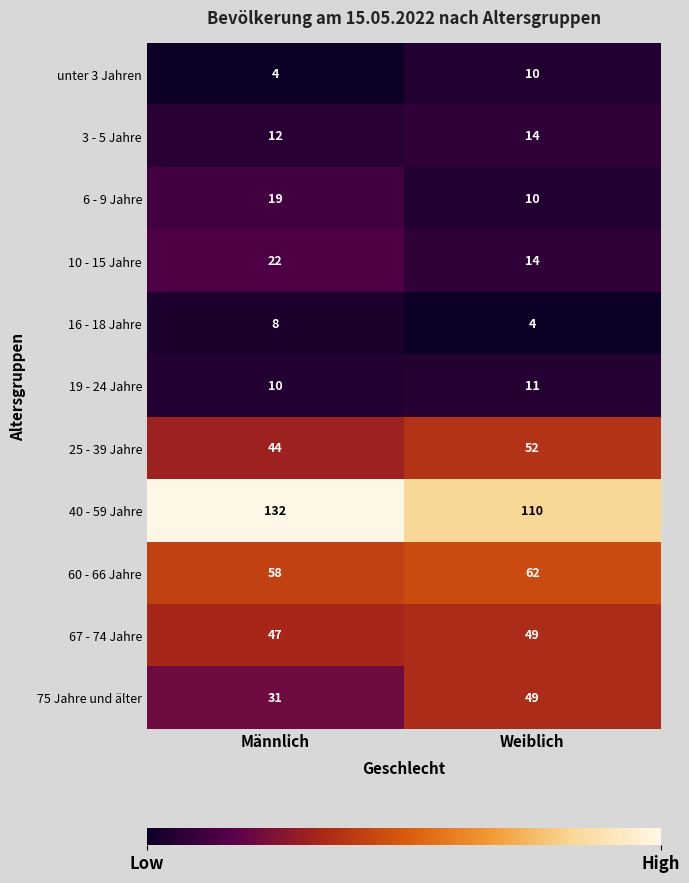

What is the sum of the unter 3 Jahren values at Weiblich and Männlich?

14